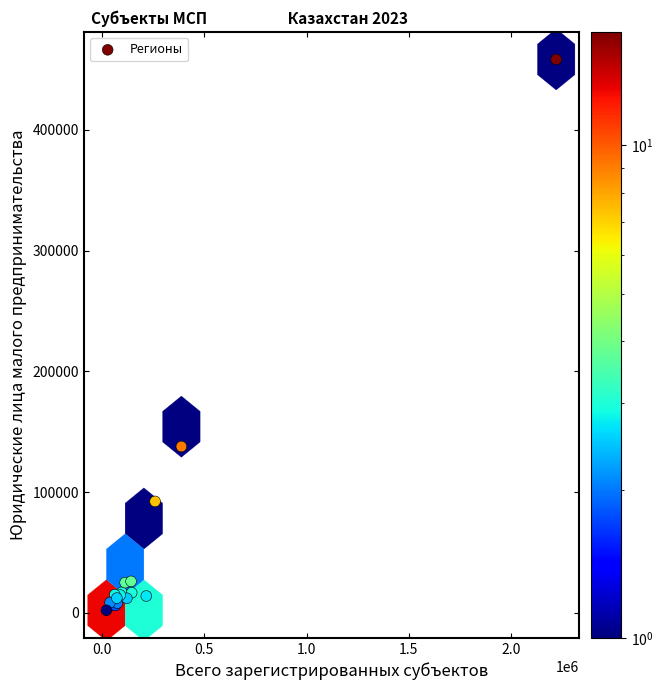

What Y value in the scatter plot is closest to 230246?

137744